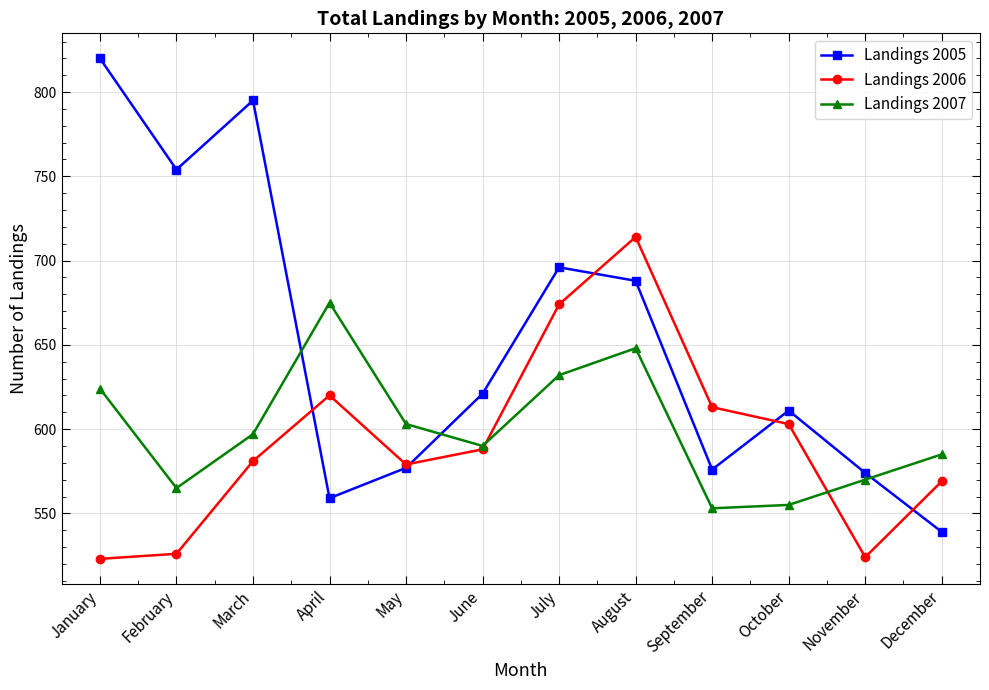

True or false: Landings 2006 has a value of 674 at July.

True